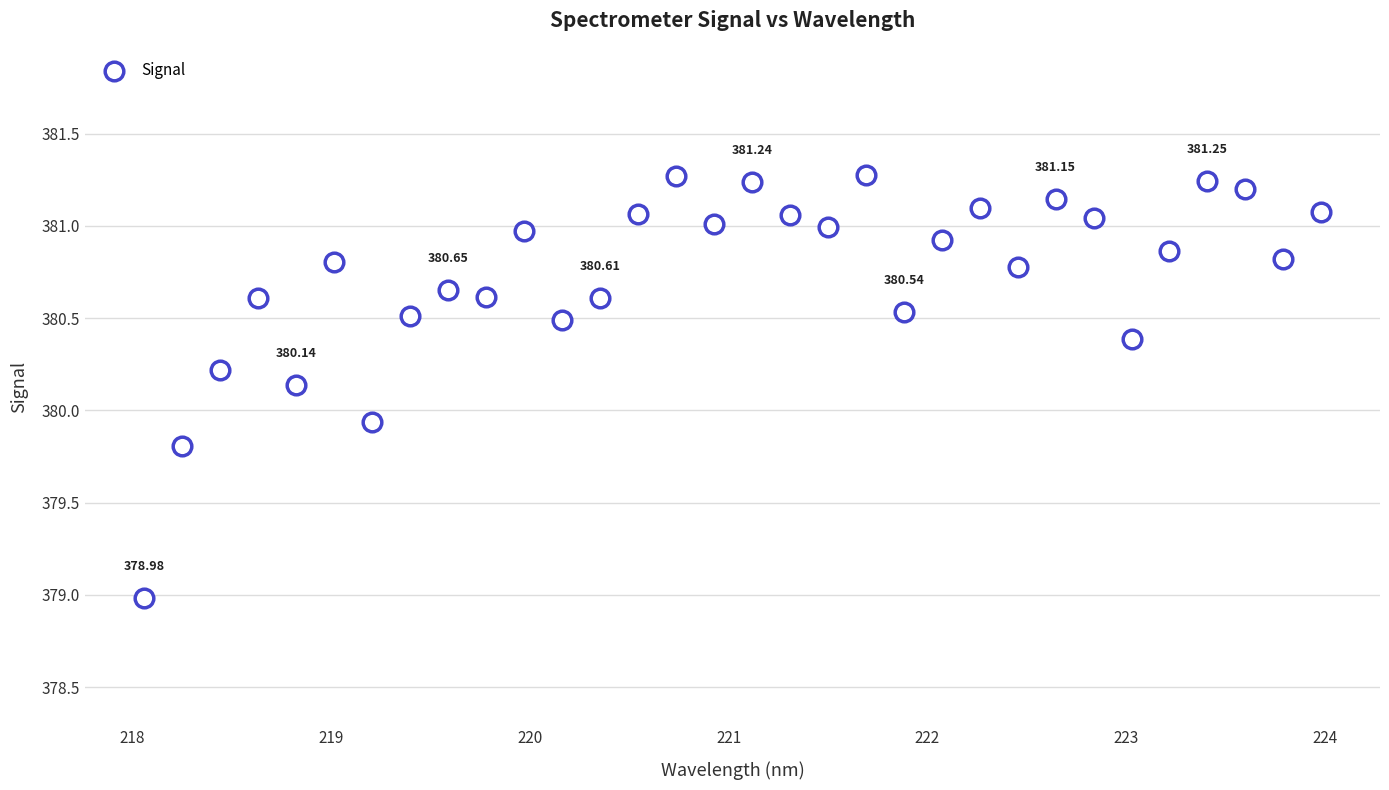

What is the range of X values (max minus min)?

5.9